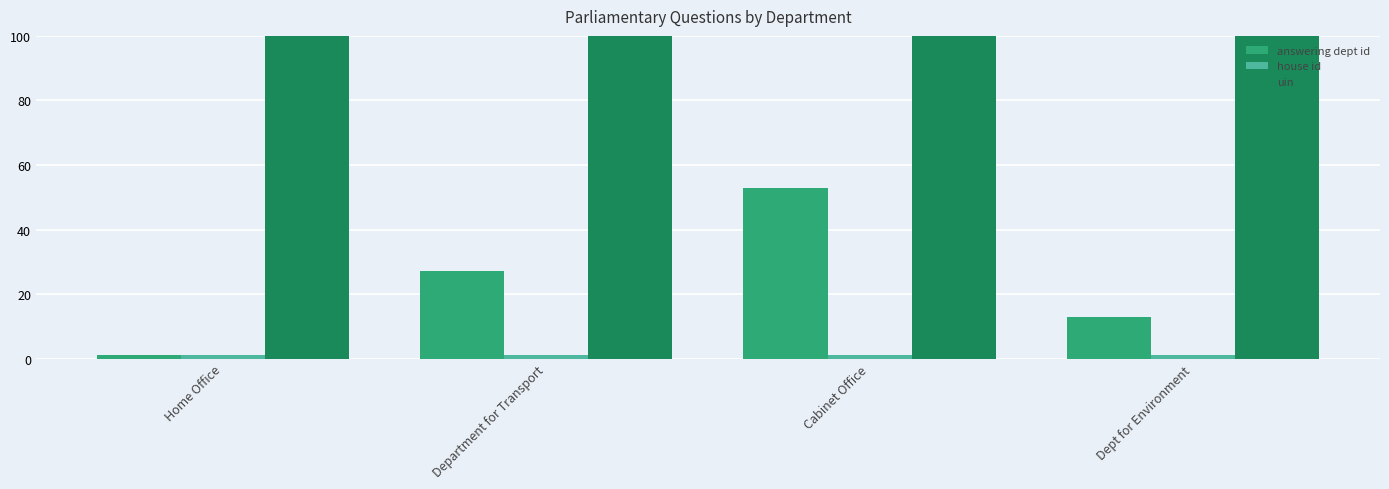

Reading left to right, transcribe all the data shown in this chart.

answering dept id: 1	27	53	13
house id: 1	1	1	1
uin: 8423	8423	8423	8423